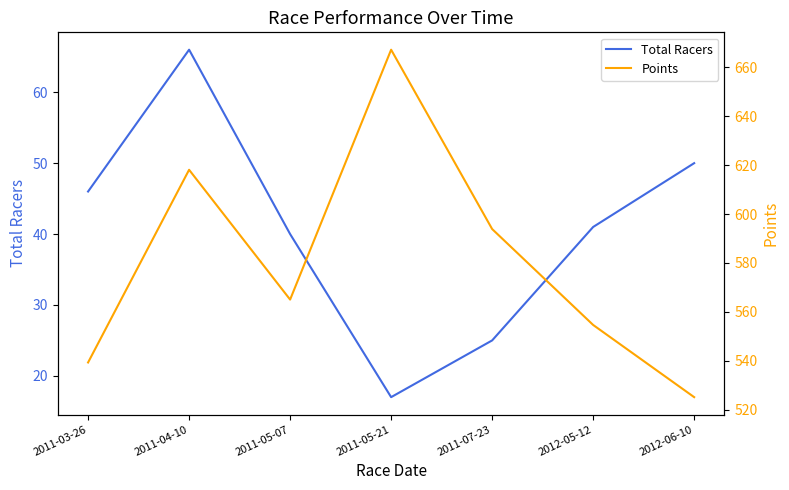

What position from the left is 2012-05-12?

6